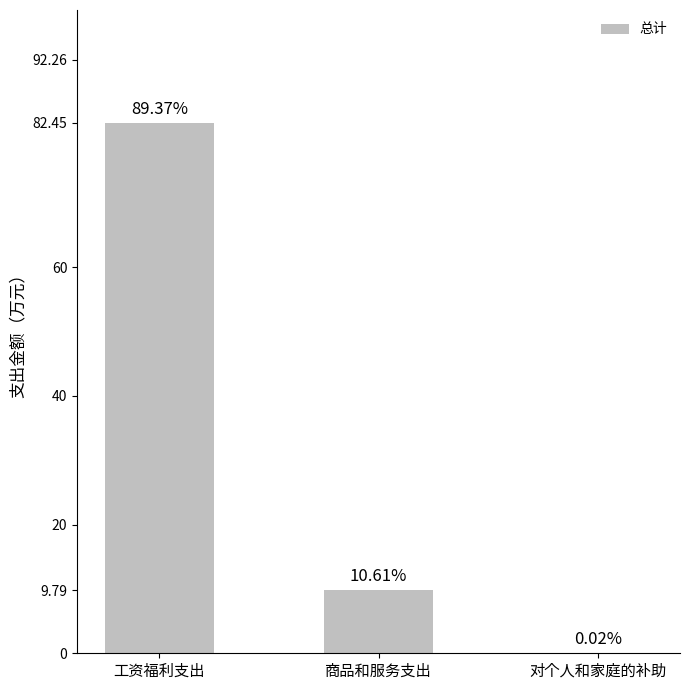

Which label corresponds to the smallest value in the chart?

对个人和家庭的补助